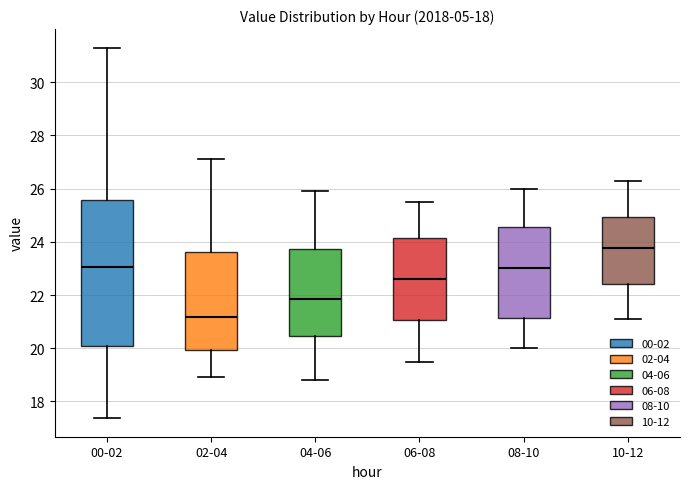

Where is the lower edge of the box for 10-12 on the y-axis? The values are not printed on the chart, so give them approximately, as read against the axis.

22.4